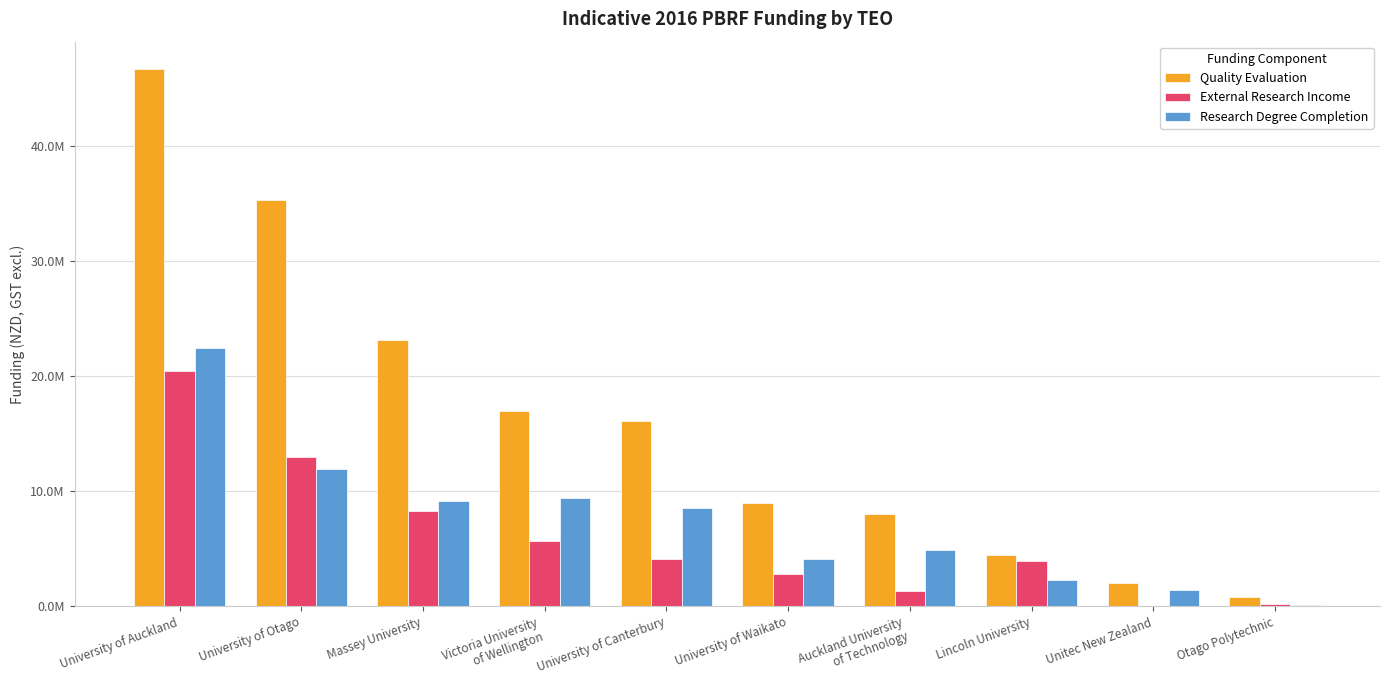

Which series has the largest total across all categories?

Quality Evaluation